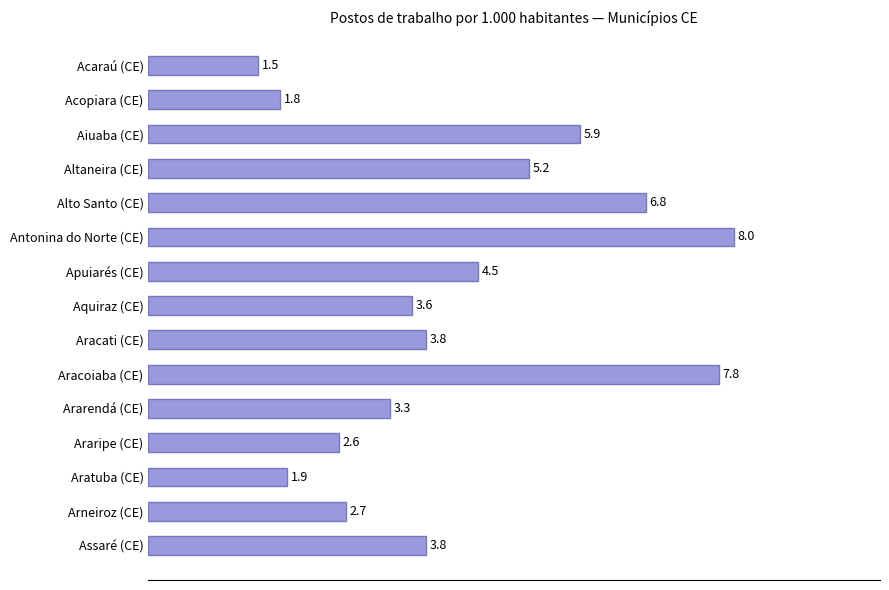

True or false: the data shows 0.4 at Acaraú (CE).

False